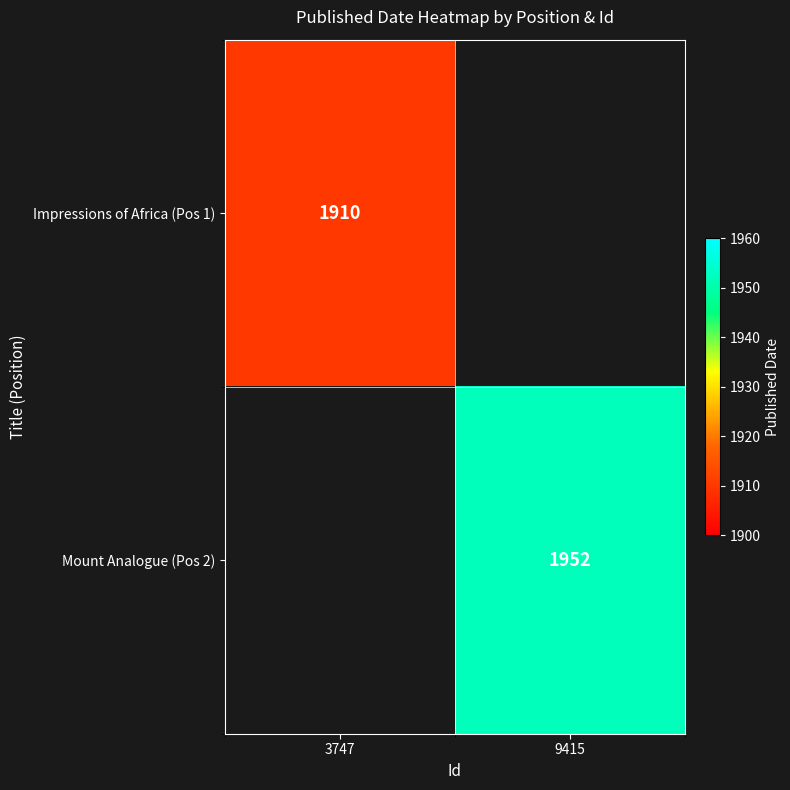

How many series are shown in this chart?

2